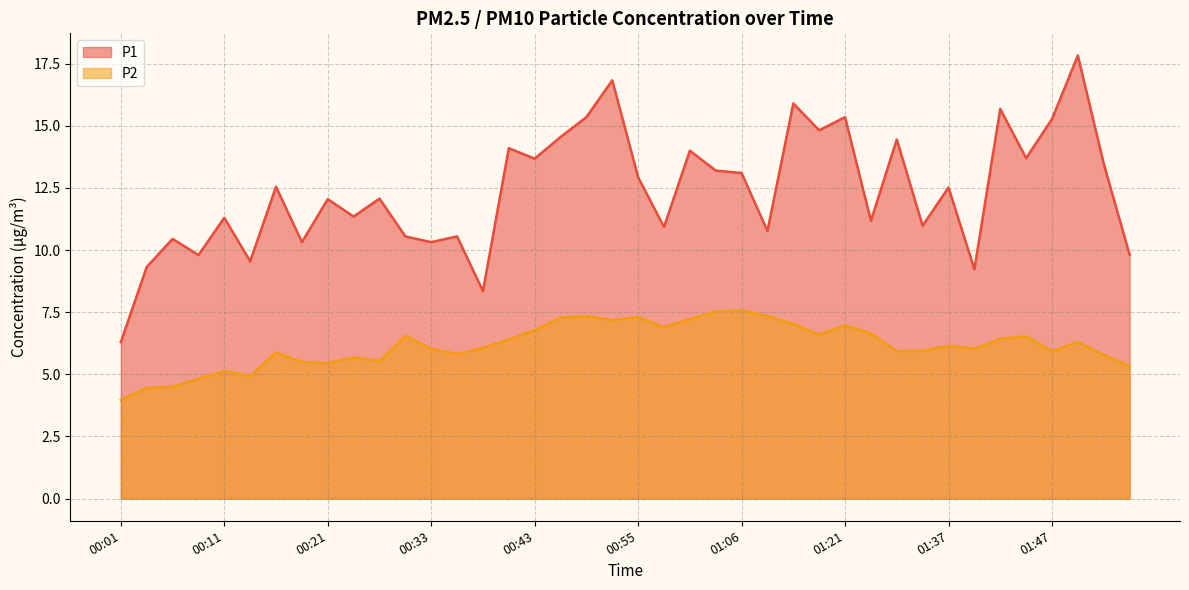

True or false: P1 line has a value of 15.0 at 11.

False